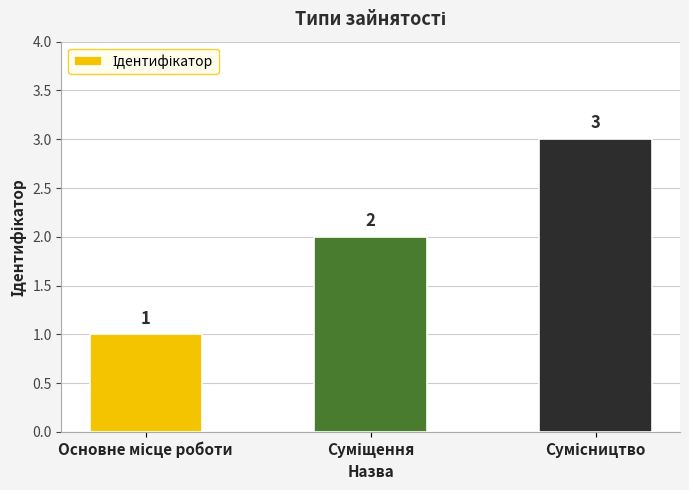

What is the maximum value shown in the chart?

3